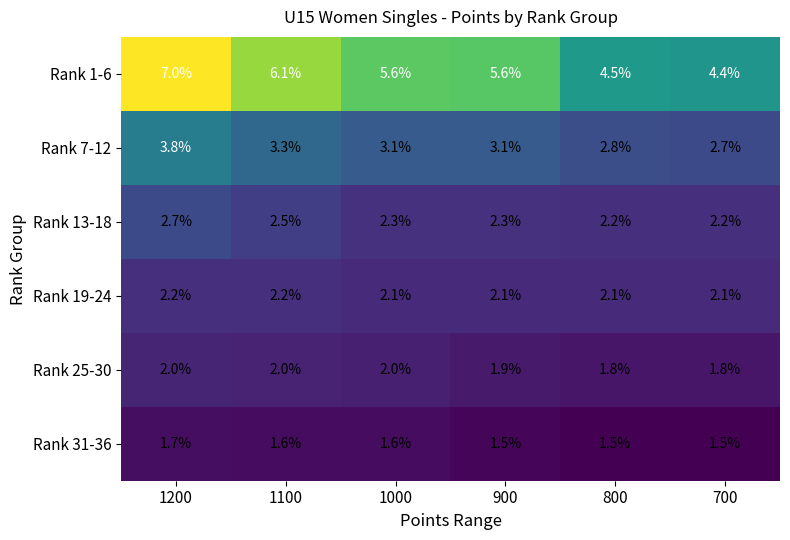

What is the total value across all series at 800?

14.9